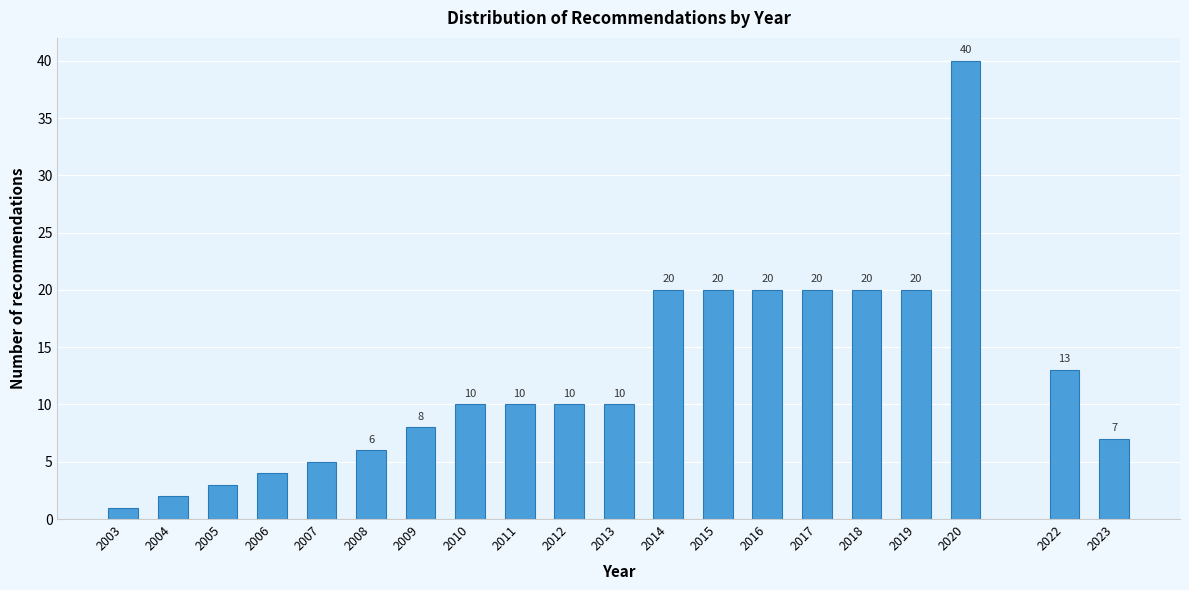

Reading left to right, what are all the values shown in this chart?

1	2	3	4	5	6	8	10	10	10	10	20	20	20	20	20	20	40	13	7